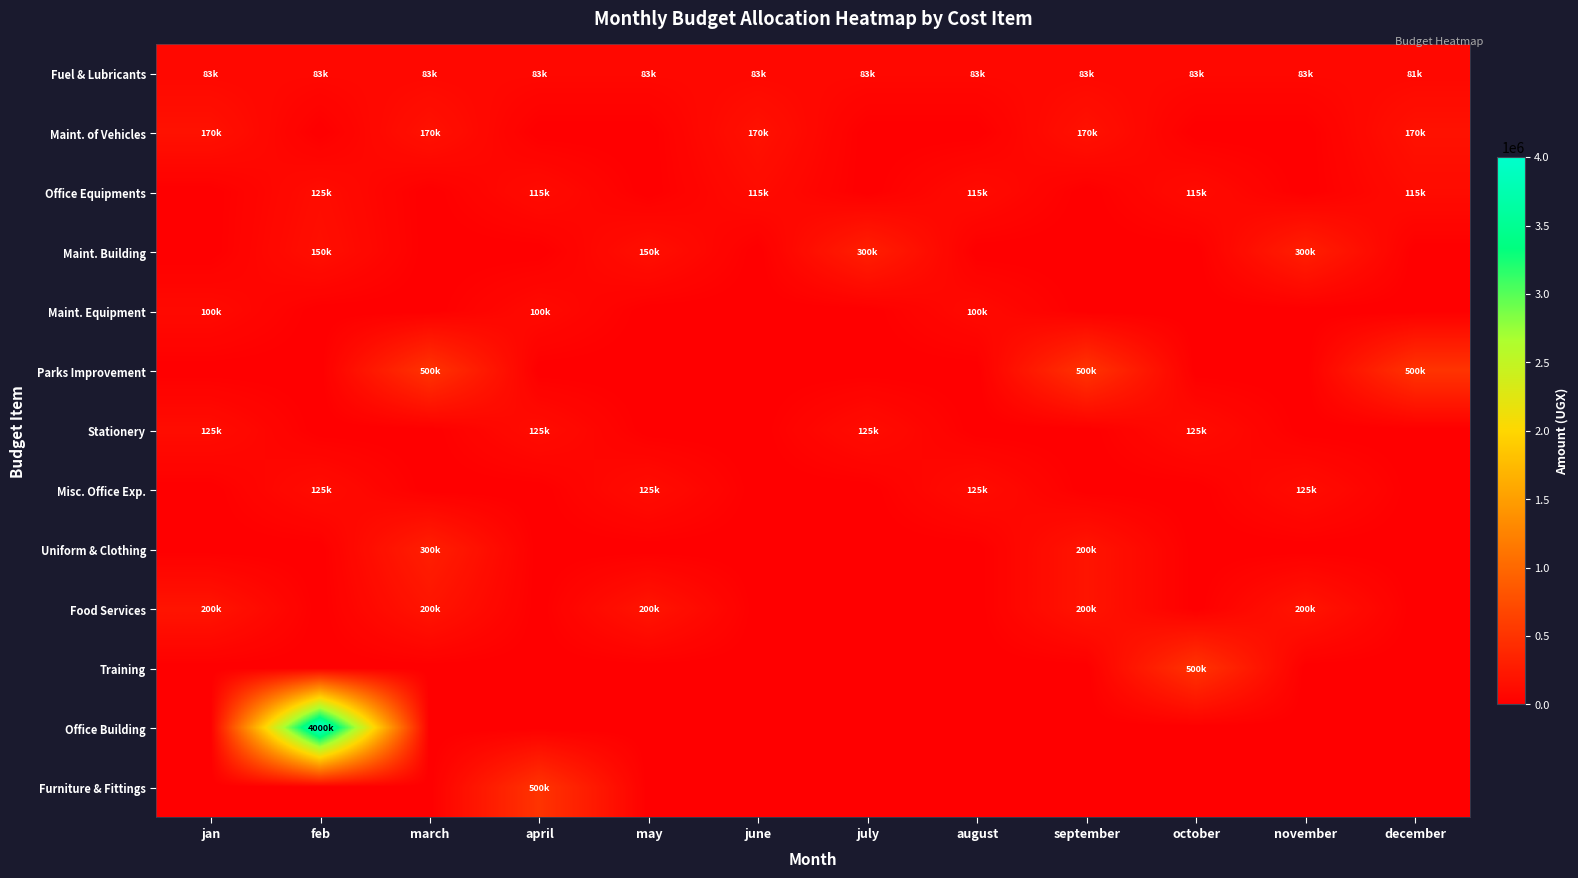

Reading left to right, what are all the values shown in this chart?

Fuel & Lubricants: jan=83500	feb=83500	march=83500	april=83500	may=83500	june=83500	july=83500	august=83500	september=83500	october=83500	november=83500	december=81500
Maint. of Vehicles: jan=170000	feb=0	march=170000	april=0	may=0	june=170000	july=0	august=0	september=170000	october=0	november=0	december=170000
Office Equipments: jan=0	feb=125000	march=0	april=115000	may=0	june=115000	july=0	august=115000	september=0	october=115000	november=0	december=115000
Maint. Building: jan=0	feb=150000	march=0	april=0	may=150000	june=0	july=300000	august=0	september=0	october=0	november=300000	december=0
Maint. Equipment: jan=100000	feb=0	march=0	april=100000	may=0	june=0	july=0	august=100000	september=0	october=0	november=0	december=0
Parks Improvement: jan=0	feb=0	march=500000	april=0	may=0	june=0	july=0	august=0	september=500000	october=0	november=0	december=500000
Stationery: jan=125000	feb=0	march=0	april=125000	may=0	june=0	july=125000	august=0	september=0	october=125000	november=0	december=0
Misc. Office Exp.: jan=0	feb=125000	march=0	april=0	may=125000	june=0	july=0	august=125000	september=0	october=0	november=125000	december=0
Uniform & Clothing: jan=0	feb=0	march=300000	april=0	may=0	june=0	july=0	august=0	september=200000	october=0	november=0	december=0
Food Services: jan=200000	feb=0	march=200000	april=0	may=200000	june=0	july=0	august=0	september=200000	october=0	november=200000	december=0
Training: jan=0	feb=0	march=0	april=0	may=0	june=0	july=0	august=0	september=0	october=500000	november=0	december=0
Office Building: jan=0	feb=4000000	march=0	april=0	may=0	june=0	july=0	august=0	september=0	october=0	november=0	december=0
Furniture & Fittings: jan=0	feb=0	march=0	april=500000	may=0	june=0	july=0	august=0	september=0	october=0	november=0	december=0